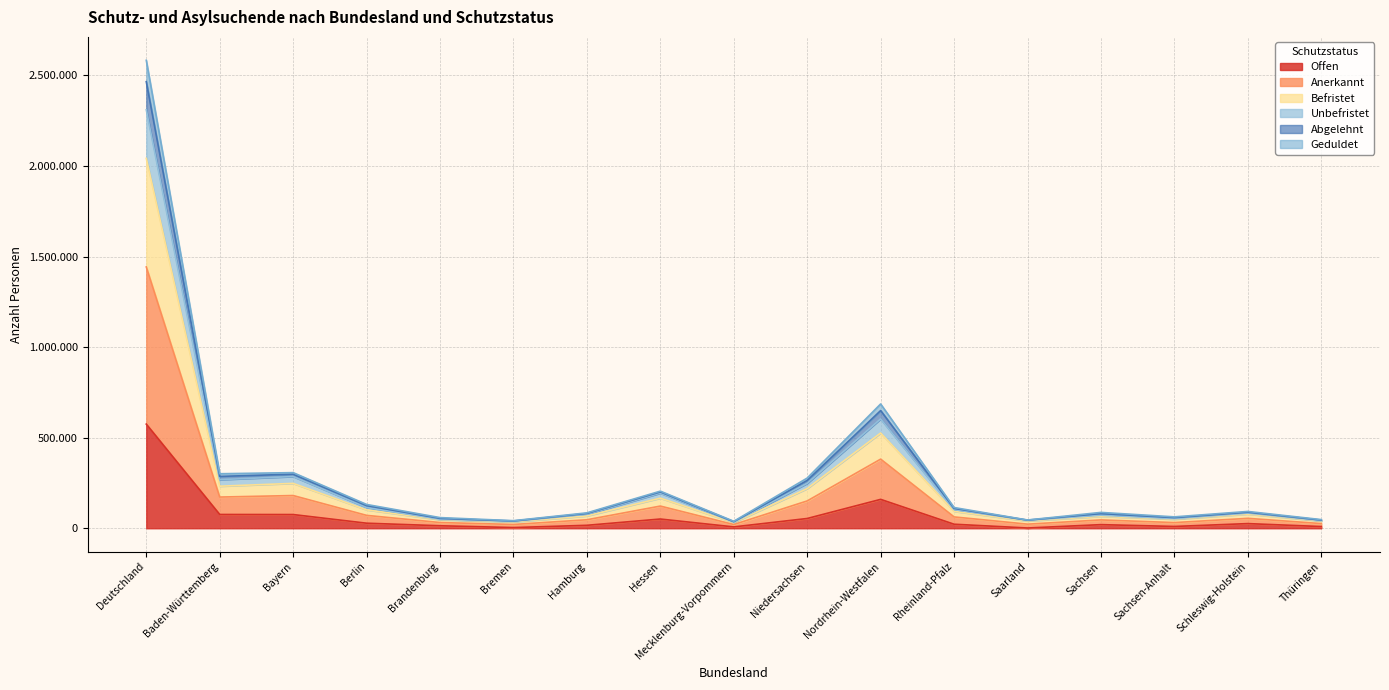

What are all the series names shown in the legend?

Offen, Anerkannt, Befristet, Unbefristet, Abgelehnt, Geduldet